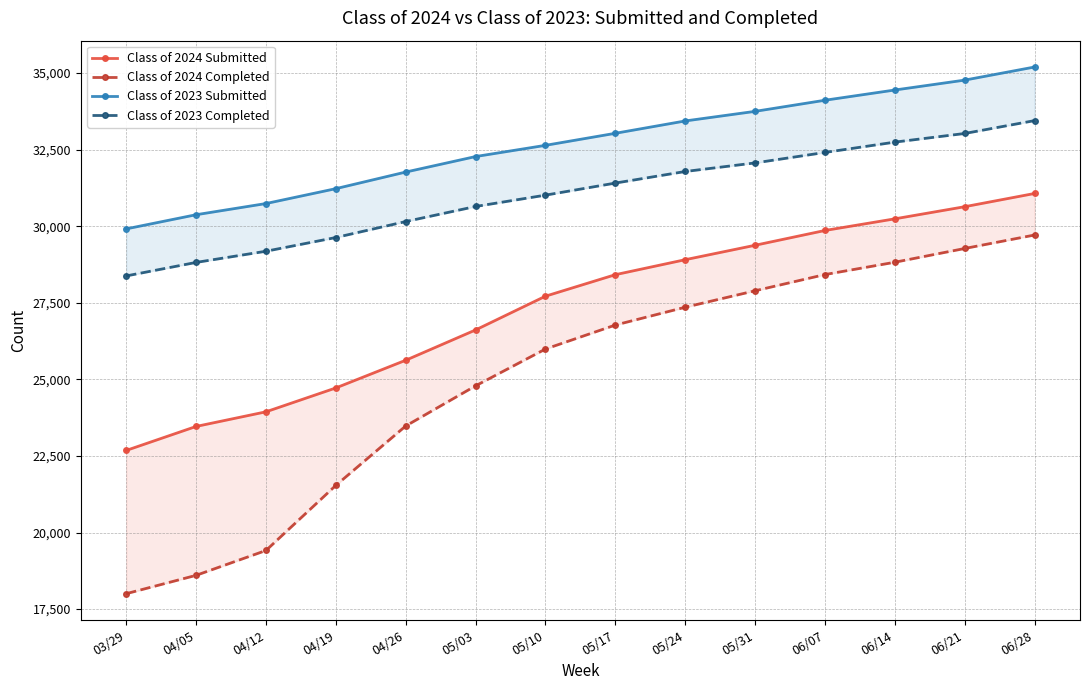

What is the difference between the maximum and minimum values in the Class of 2023 Submitted series?

5284